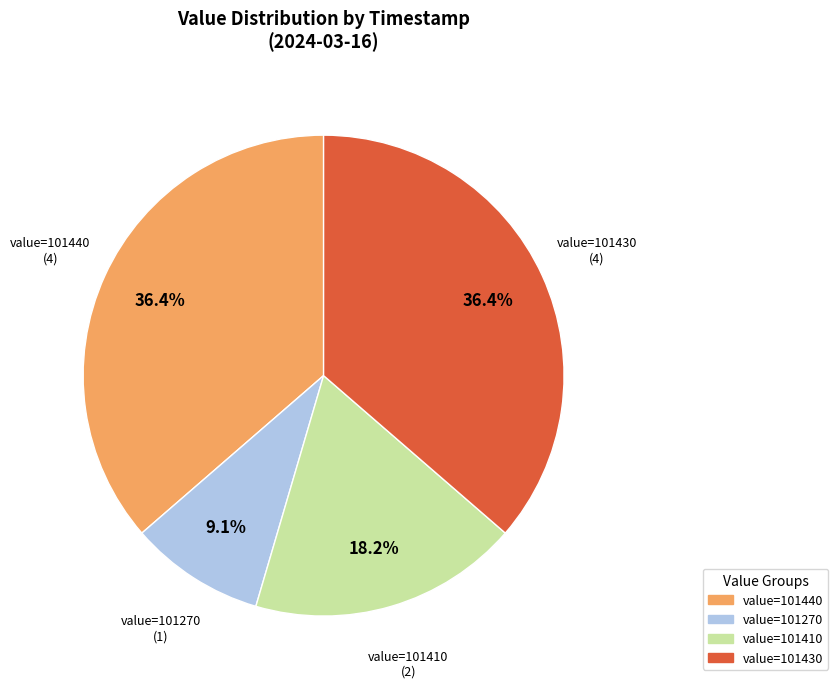

Is there a majority slice in this chart?

No